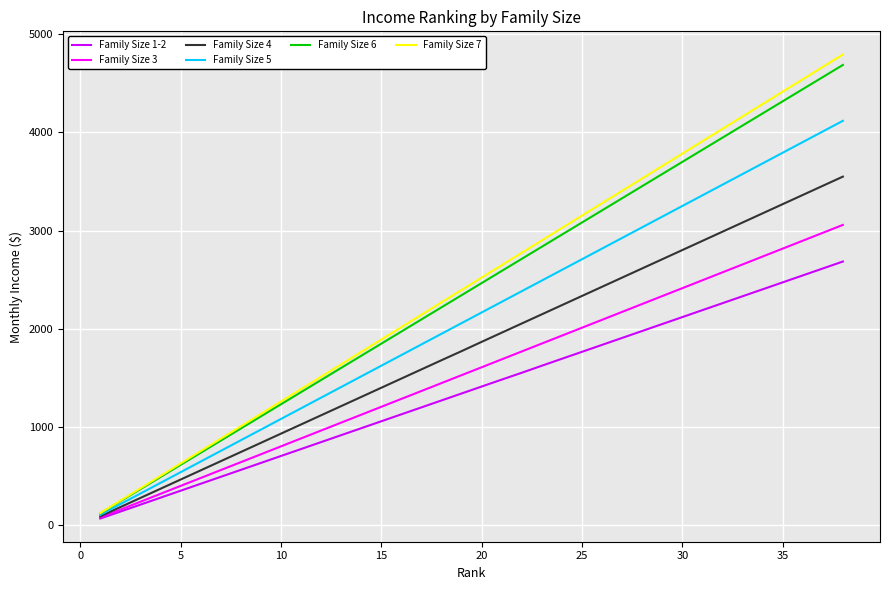

Which series has the largest range (max minus min)?

Family Size 7